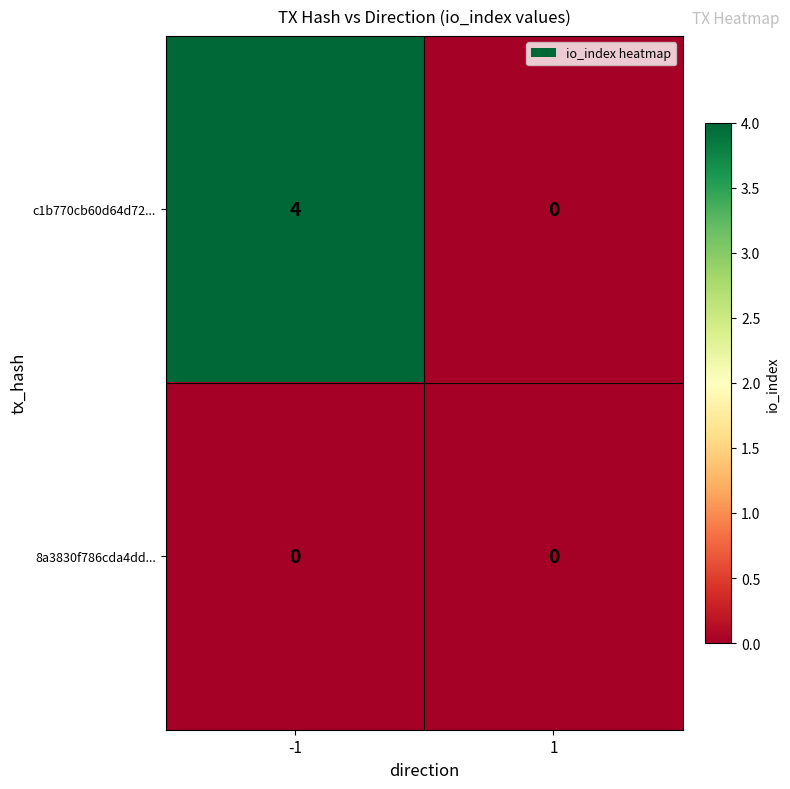

Reading left to right, list all the values displayed in this chart.

c1b770cb60d64d72...: -1=4	1=0
8a3830f786cda4dd...: -1=0	1=0